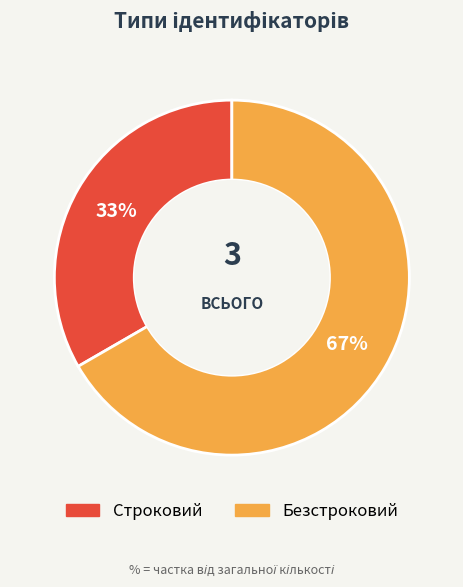

Count the number of slices in the pie.

2